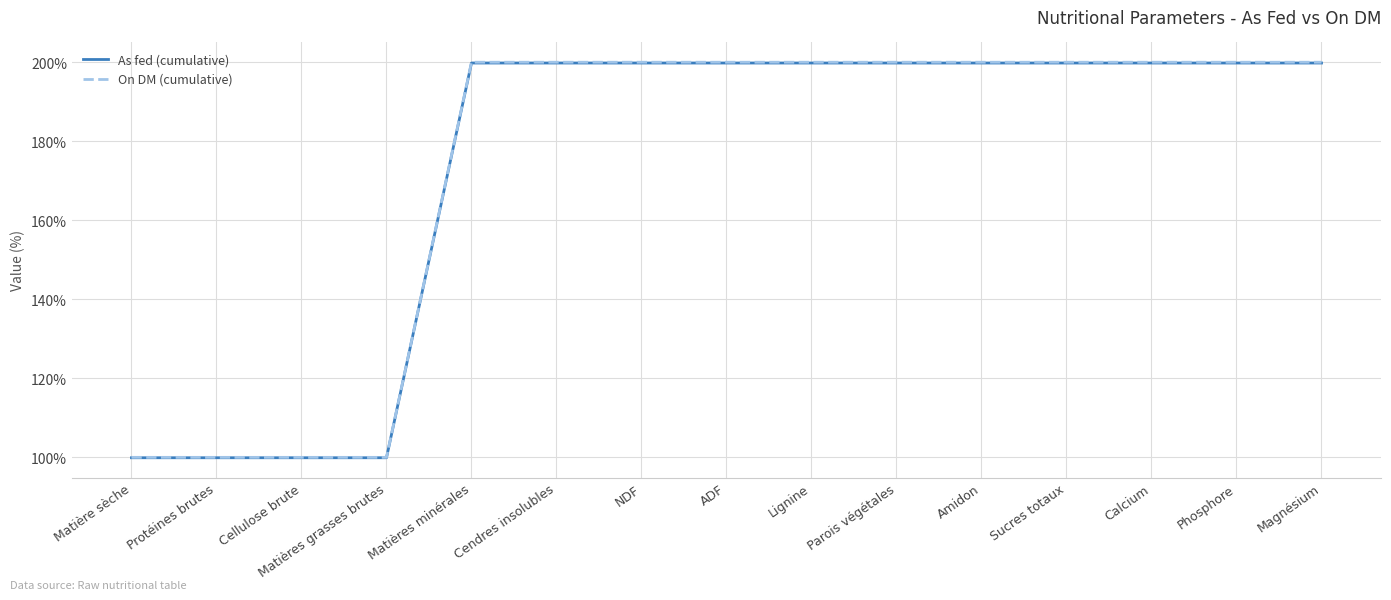

What position from the left is Amidon?

11